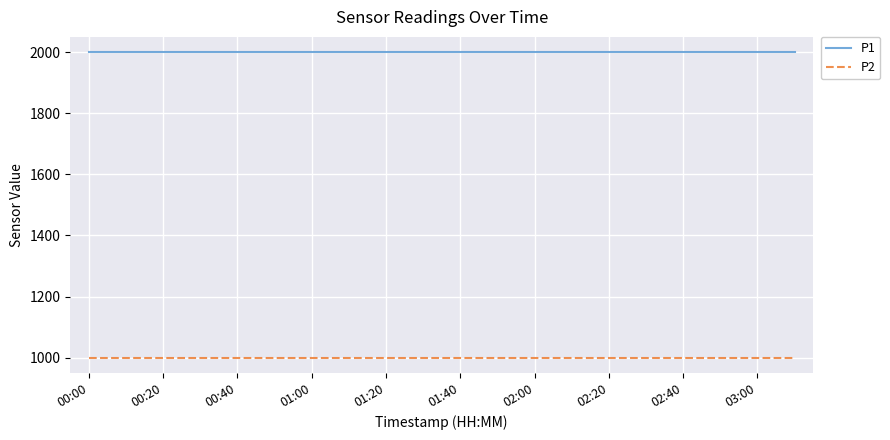

What is the smallest value displayed?

999.9